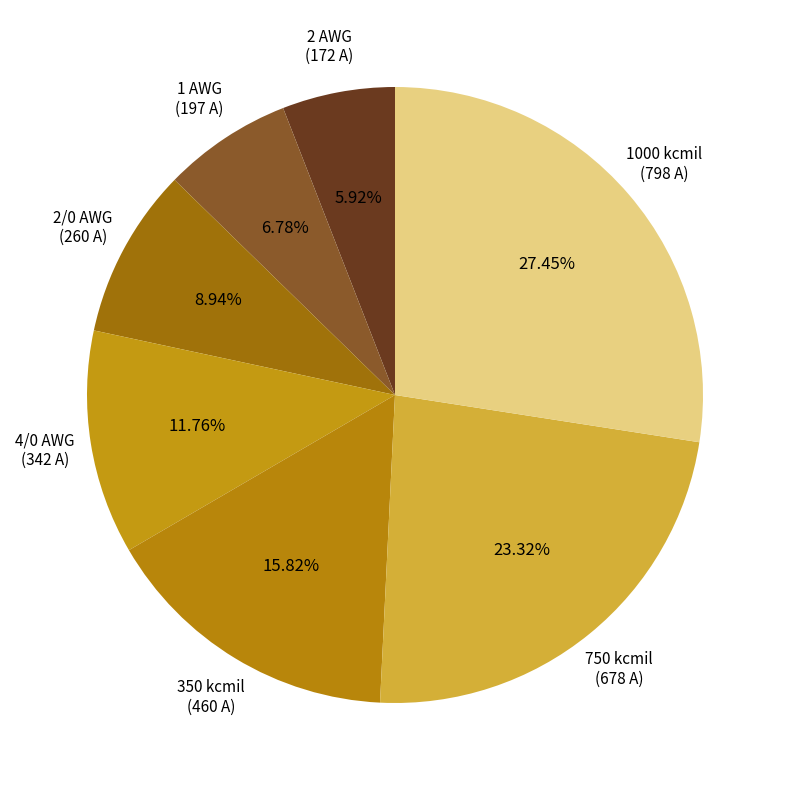

What is the largest slice in the pie chart?

1000 kcmil